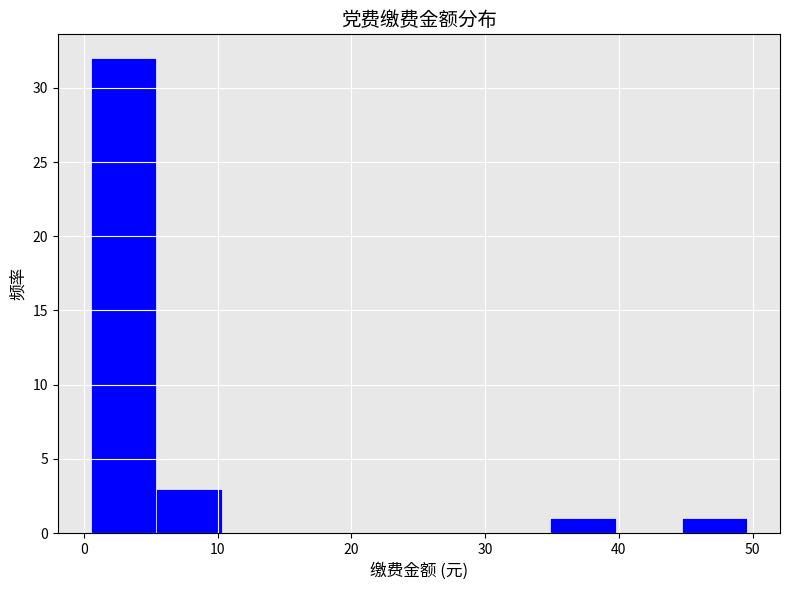

How tall is the bar that spans 45 to 50 on the x-axis? Neither the bar edges nor the heights are printed on the chart, so give them approximately, as read against the axes.

1